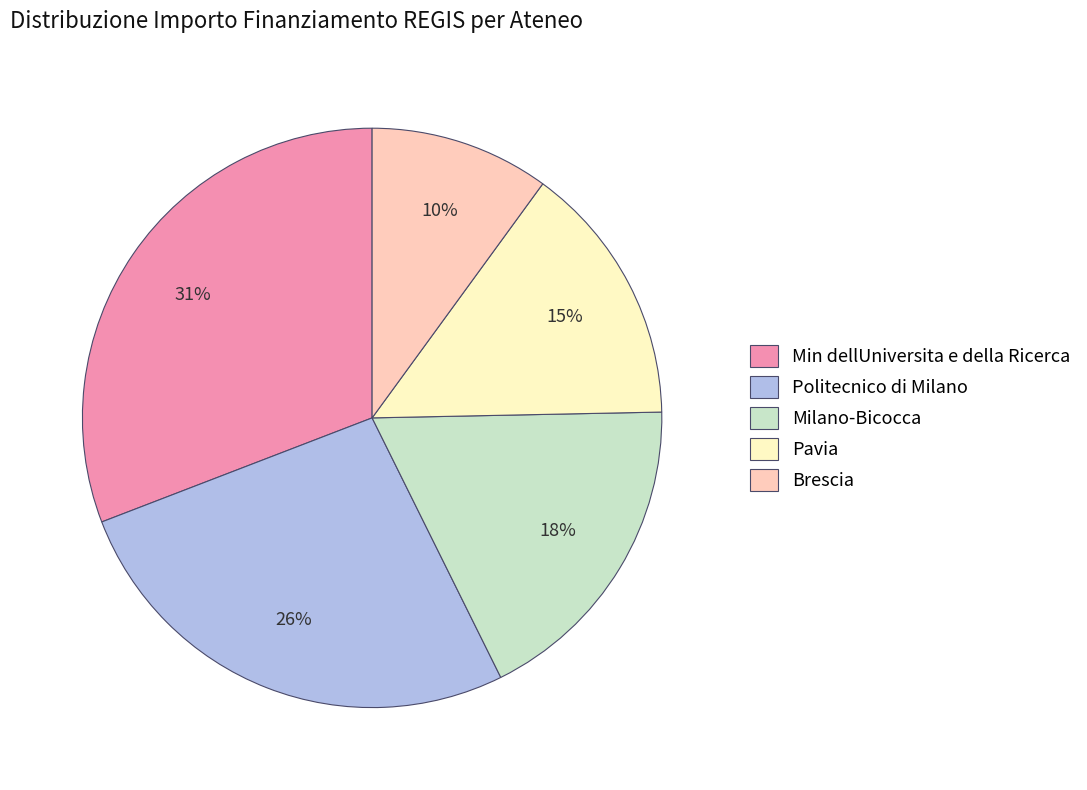

Is the sum of Pavia and Min dellUniversita e della Ricerca greater than half?

No